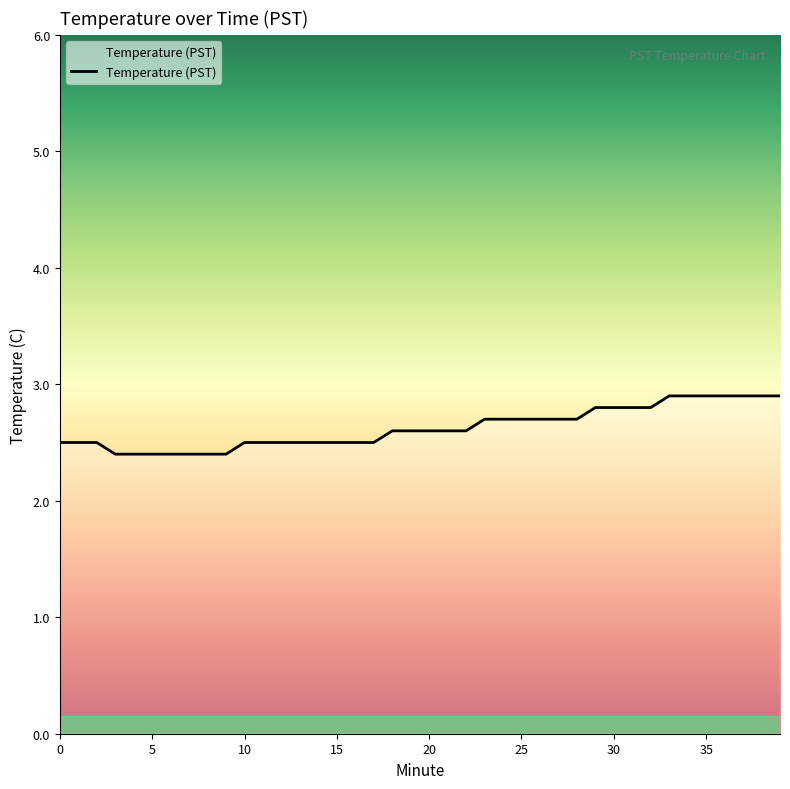

What is the greatest value displayed?

2.9